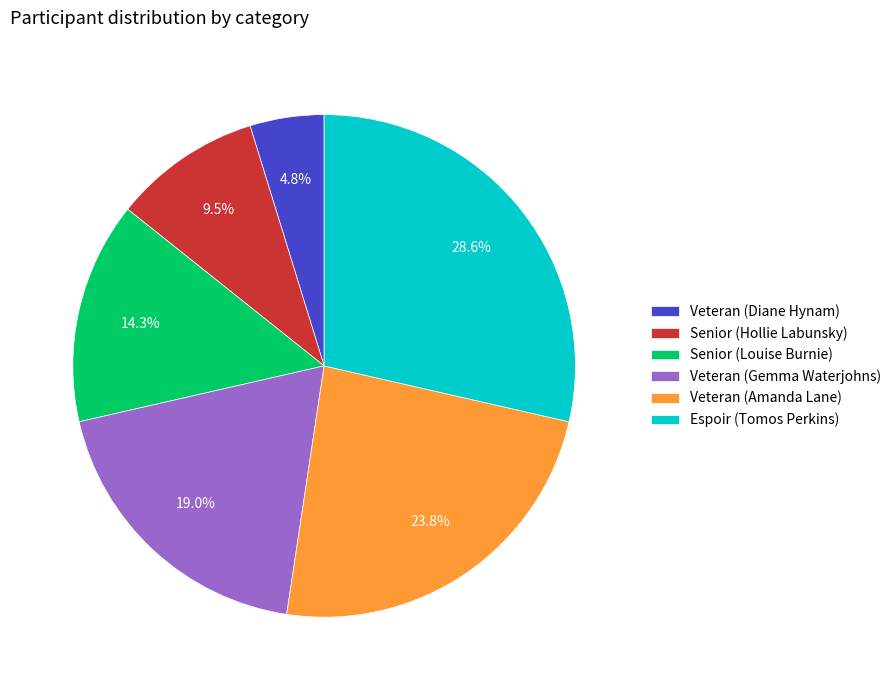

Between Senior (Louise Burnie) and Senior (Hollie Labunsky), which is larger?

Senior (Louise Burnie)